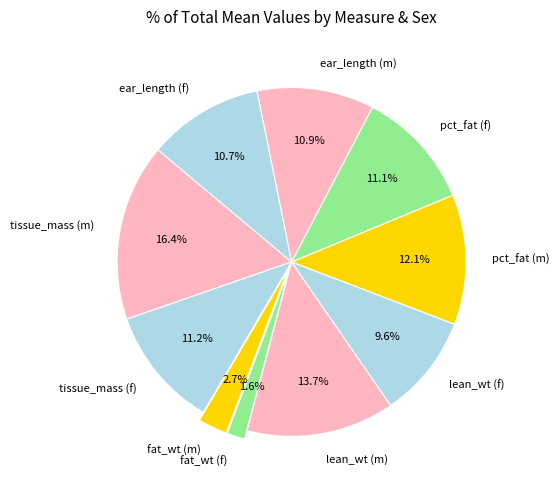

Approximately how many times larger is the value at pct_fat (f) compared to lean_wt (m)?

0.8